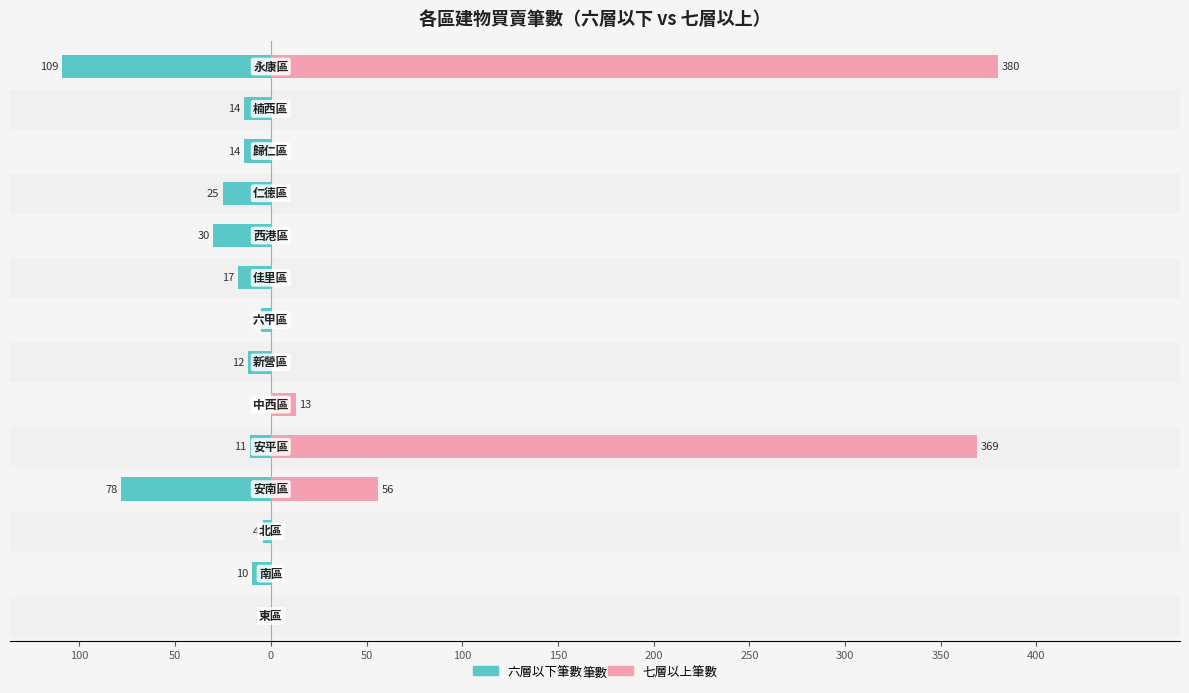

What is the average value of the 六層以下筆數 series?

-24